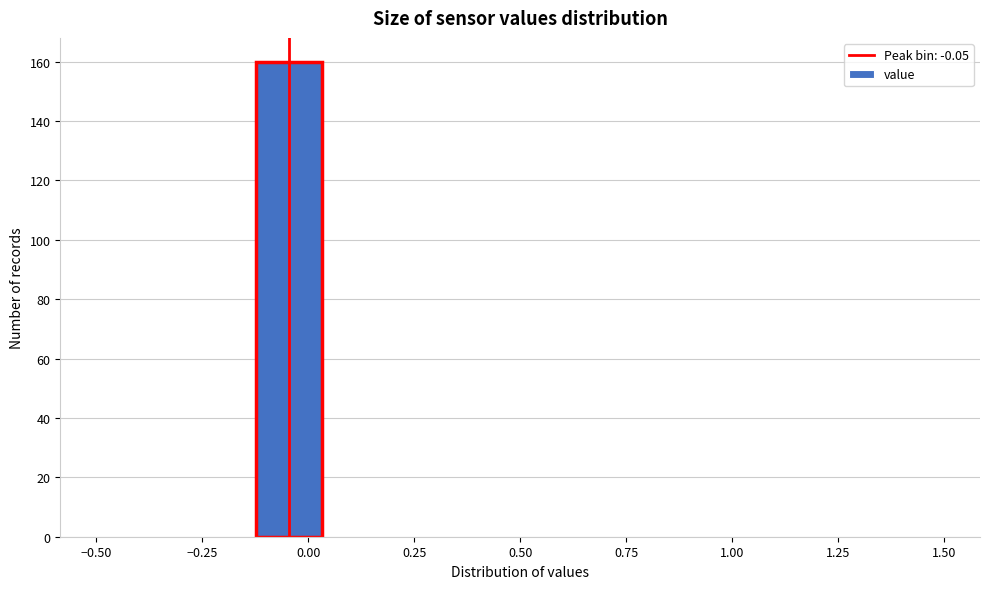

Around what value on the x-axis is the tallest bar? Give the approximate position of its centre, as read against the axis.

-0.05